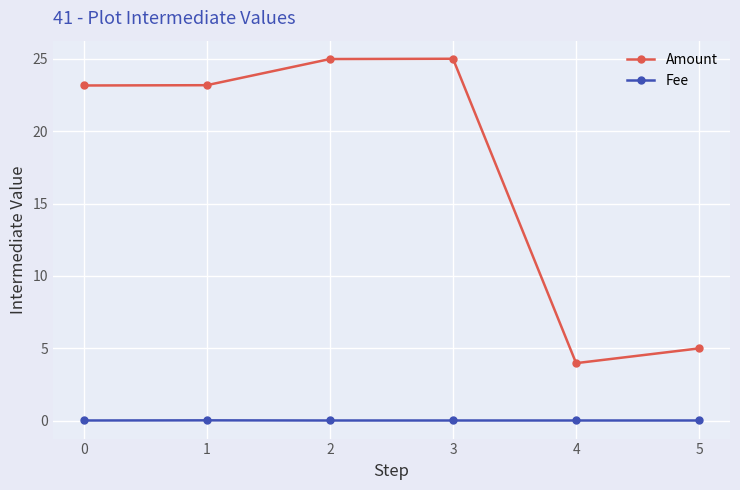

The value of Fee at 0 is 0.0. True or false?

True